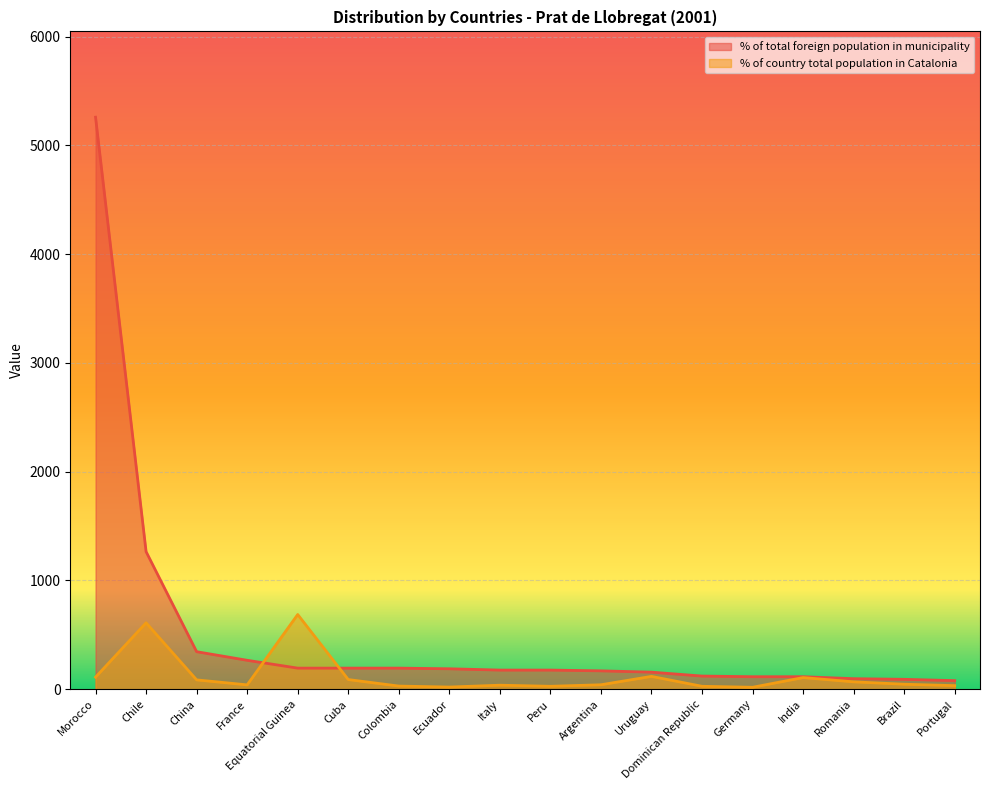

Reading right to left, transcribe all the data shown in this chart.

% of total foreign population in municipality: Portugal=79	Brazil=91	Romania=97	India=115	Germany=115	Dominican Republic=121	Uruguay=157	Argentina=169	Peru=176	Italy=176	Ecuador=188	Colombia=194	Cuba=194	Equatorial Guinea=194	France=266	China=345	Chile=1265	Morocco=5260
% of country total population in Catalonia: Portugal=33	Brazil=46	Romania=68	India=107	Germany=18	Dominican Republic=27	Uruguay=118	Argentina=41	Peru=27	Italy=37	Ecuador=20	Colombia=29	Cuba=89	Equatorial Guinea=687	France=40	China=86	Chile=611	Morocco=111